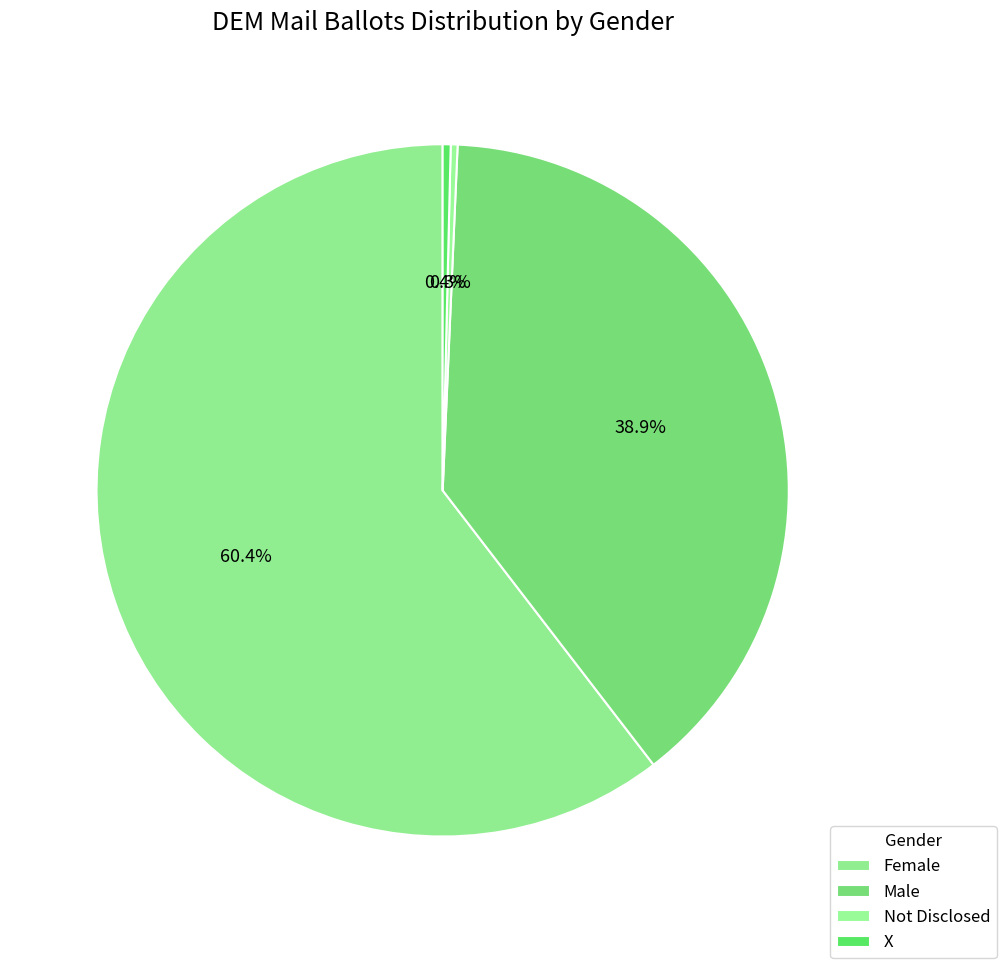

To the nearest percent, what is the average slice percentage?

25%